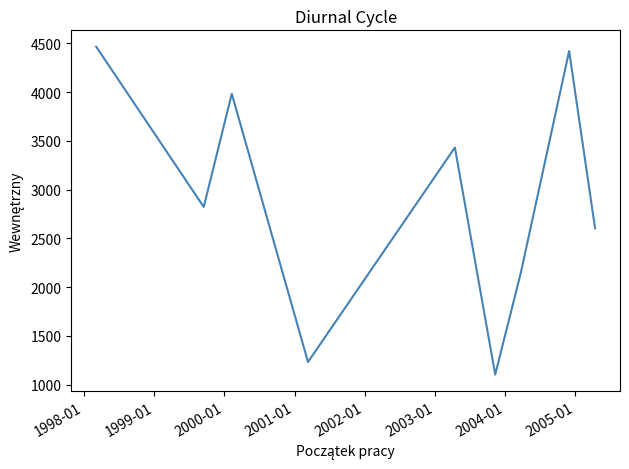

What is the smallest value displayed?

1102